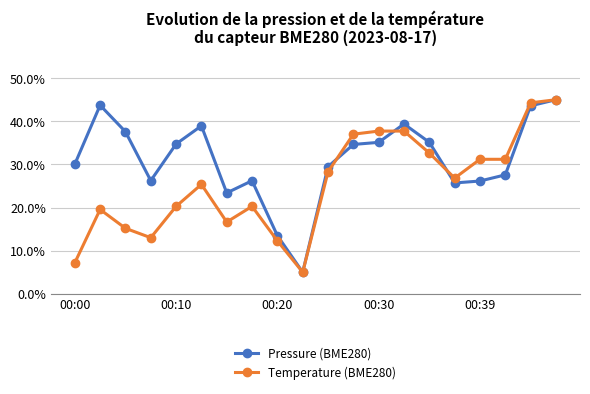

What is the difference between the second highest and minimum values in the Temperature (BME280) series?

39.3